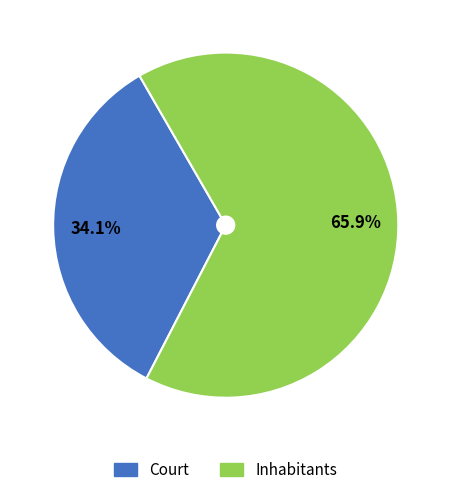

How many segments does this pie chart have?

2